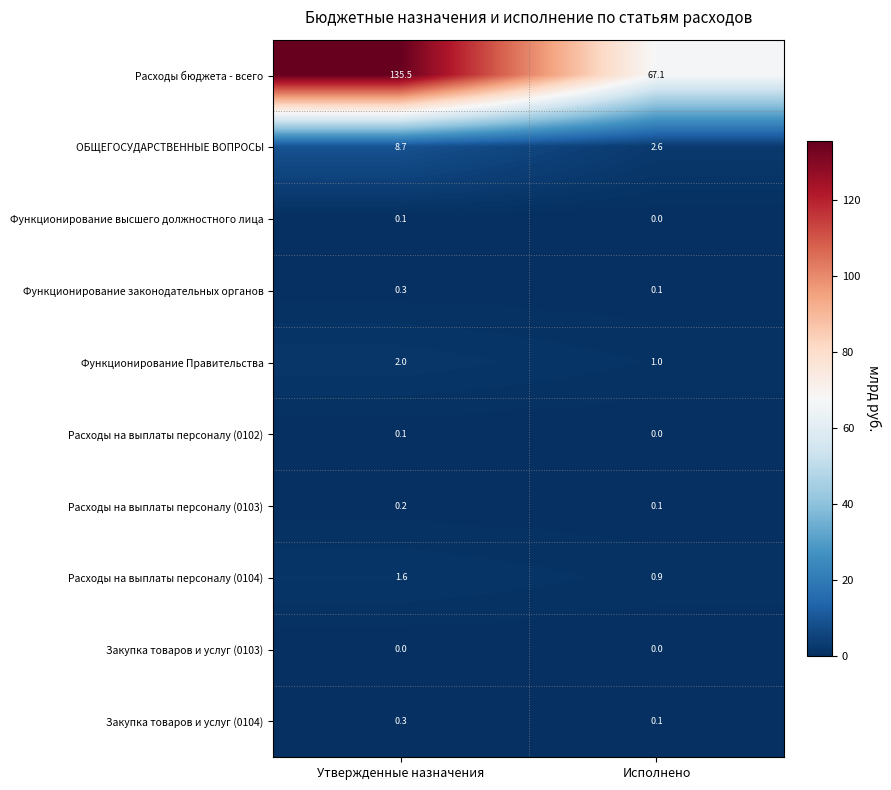

True or false: Расходы на выплаты персоналу (0104) has a value of 0.9 at Исполнено.

True